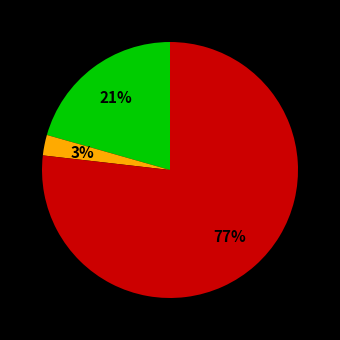

To the nearest percent, what is the average slice percentage?

33%